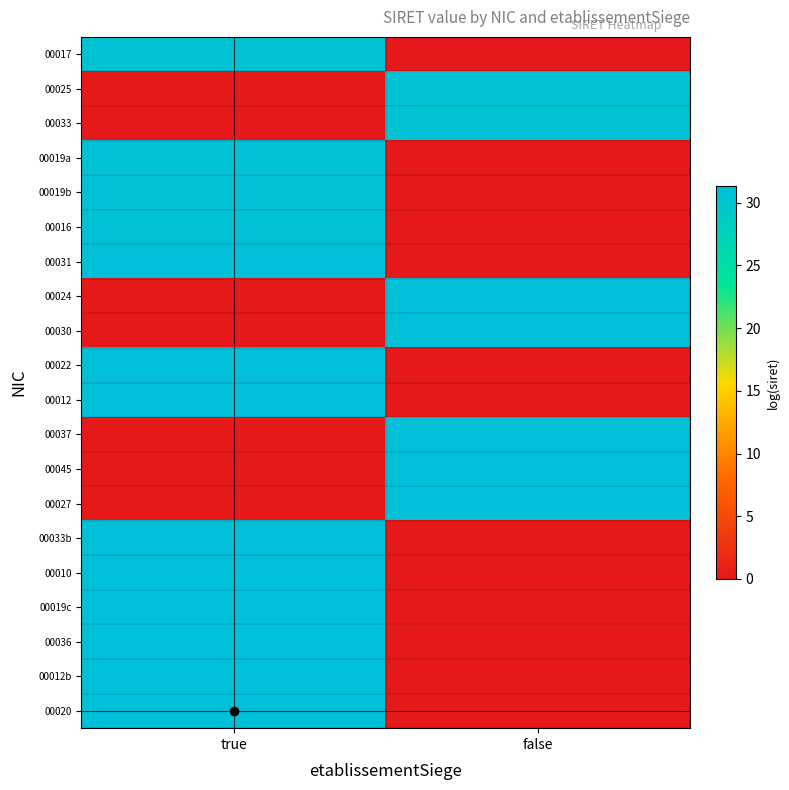

Reading left to right, list all the values displayed in this chart.

00017: true=30.7	false=0.0
00025: true=0.0	false=30.7
00033: true=0.0	false=30.7
00019a: true=30.9	false=0.0
00019b: true=31.0	false=0.0
00016: true=31.1	false=0.0
00031: true=31.1	false=0.0
00024: true=0.0	false=31.1
00030: true=0.0	false=31.1
00022: true=31.1	false=0.0
00012: true=31.2	false=0.0
00037: true=0.0	false=31.2
00045: true=0.0	false=31.2
00027: true=0.0	false=31.2
00033b: true=31.2	false=0.0
00010: true=31.3	false=0.0
00019c: true=31.3	false=0.0
00036: true=31.3	false=0.0
00012b: true=31.3	false=0.0
00020: true=31.3	false=0.0